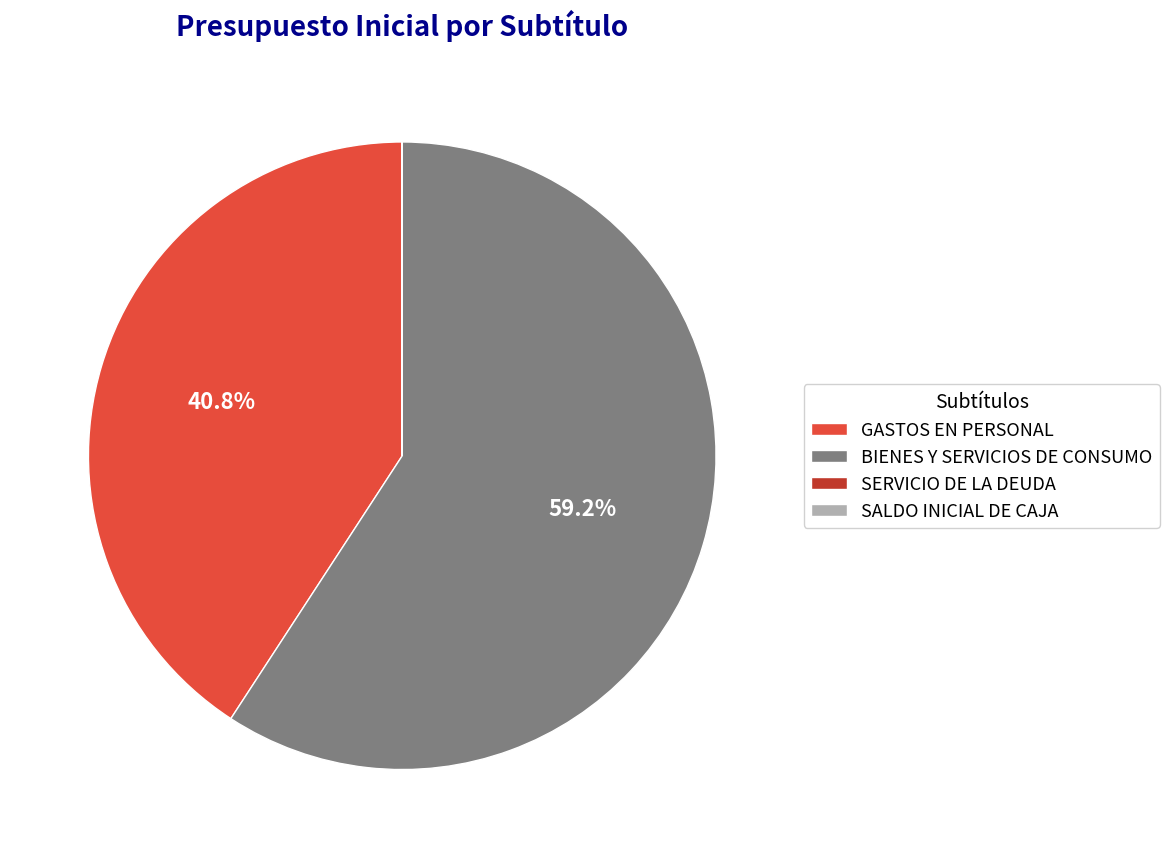

What is the largest slice in the pie chart?

BIENES Y SERVICIOS DE CONSUMO